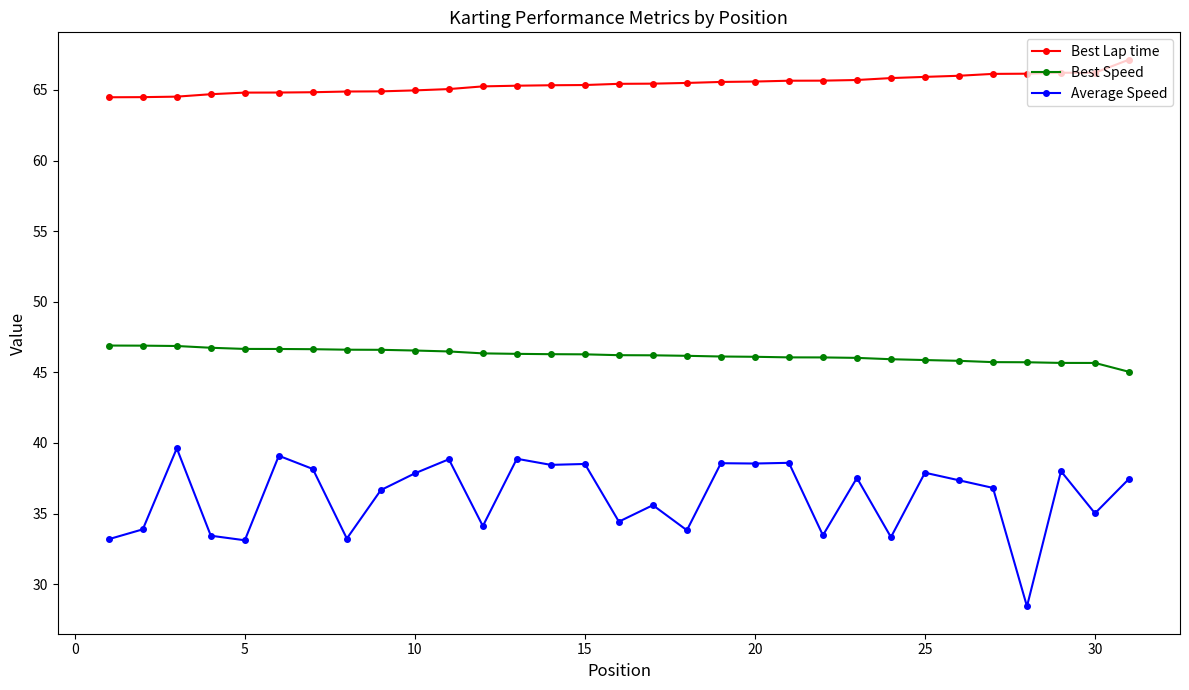

What is the lowest value of the Best Lap time series?

64.5